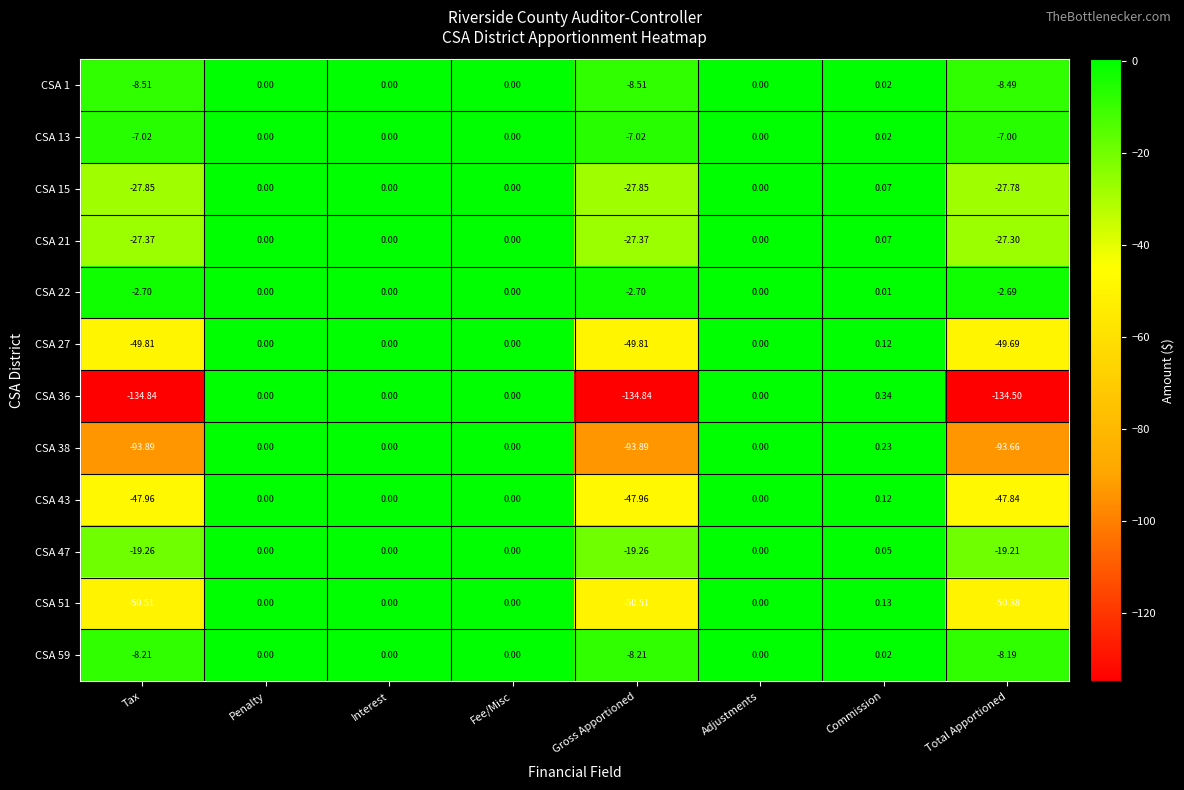

Which category has the highest value in the CSA 15 series?

Commission